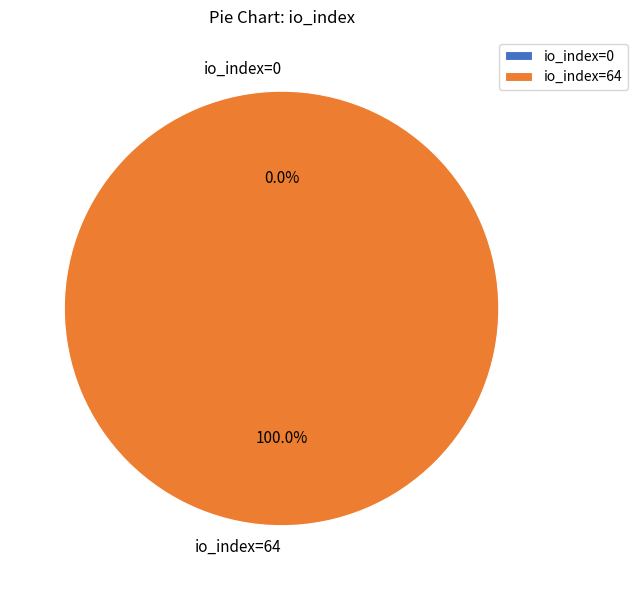

To the nearest percent, what is the difference between the io_index=0 and io_index=64 slice percentages?

100%